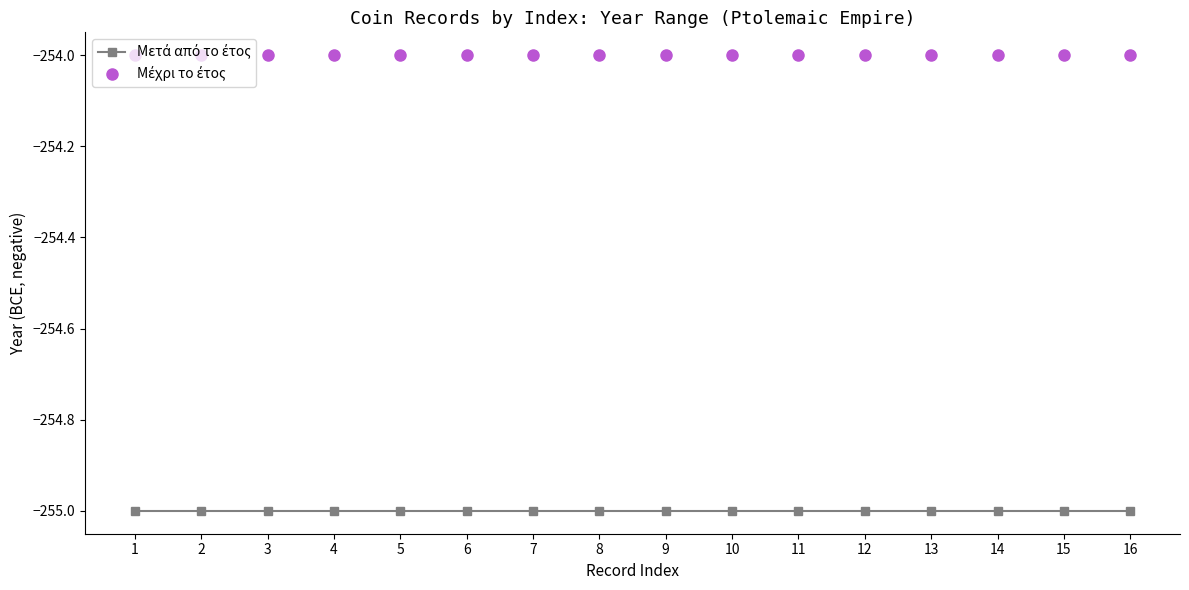

What is the total value across all series at 7?

-509